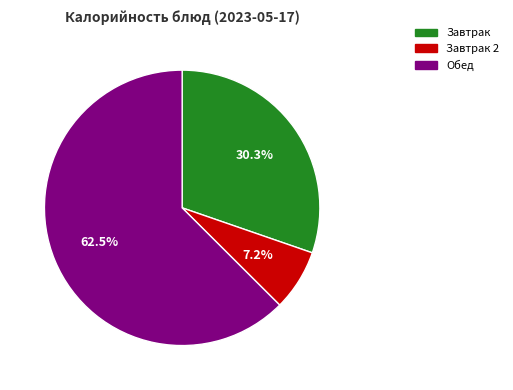

Is there a majority slice in this chart?

Yes